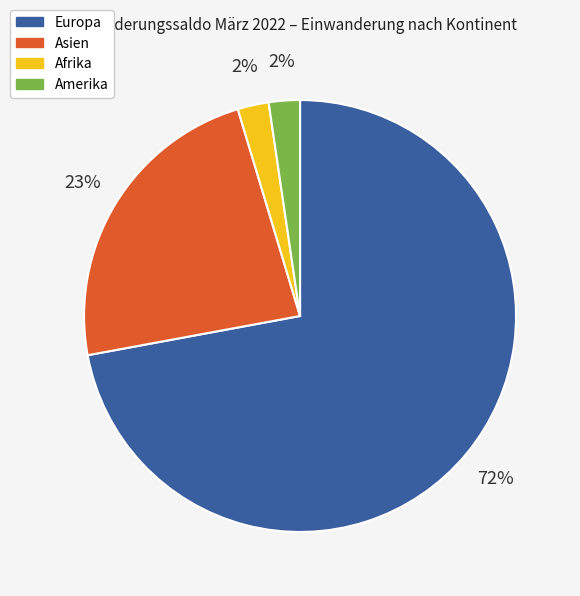

What is the majority slice?

Europa